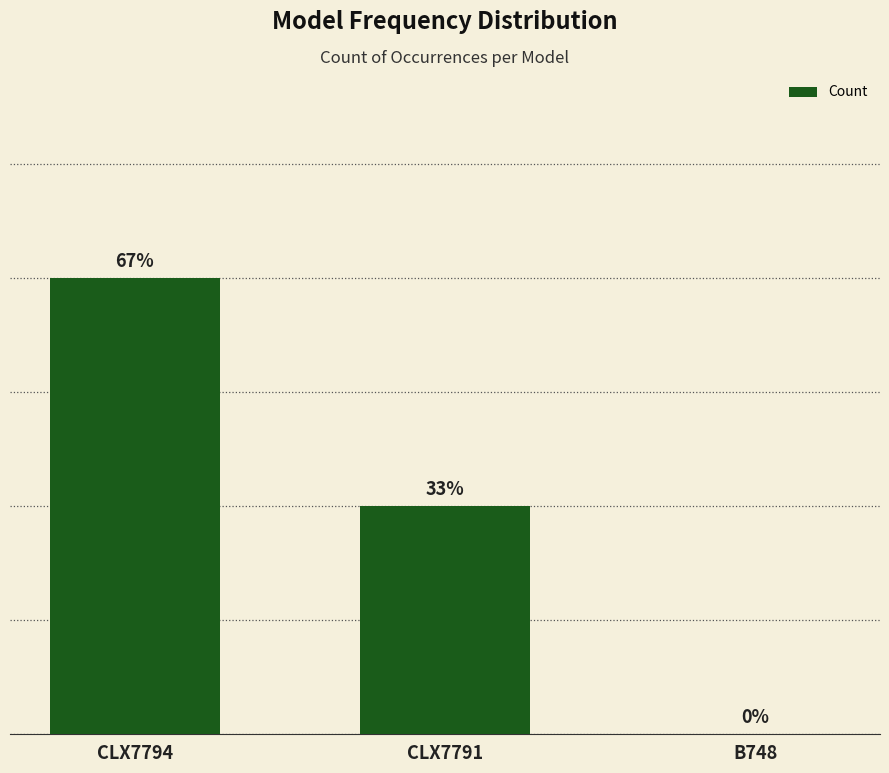

Are the bars horizontal?

No